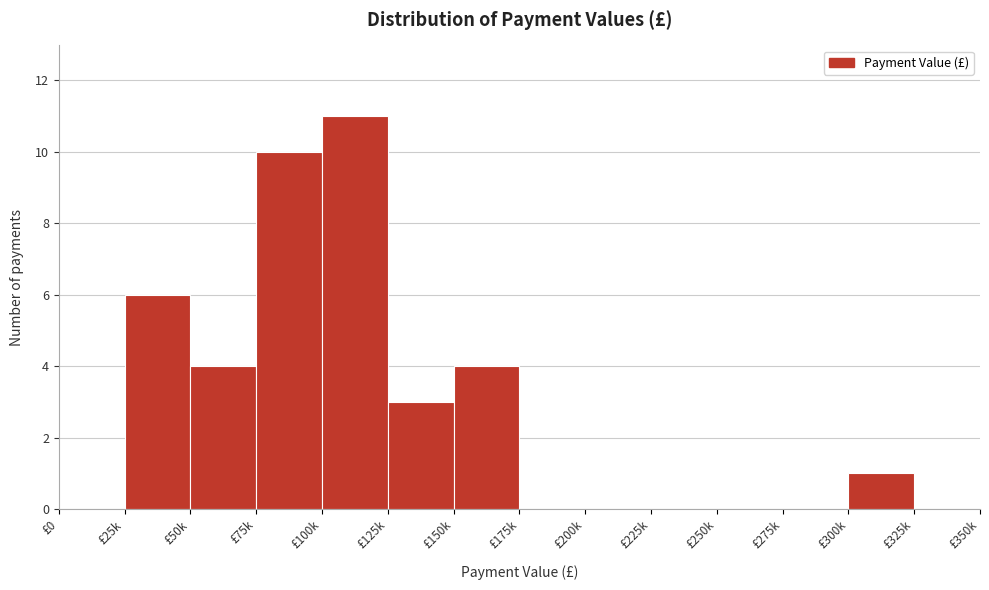

Reading left to right, what are all the values shown in this chart?

£0=0	£25k=6	£50k=4	£75k=10	£100k=11	£125k=3	£150k=4	£175k=0	£200k=0	£225k=0	£250k=0	£275k=0	£300k=1	£325k=0